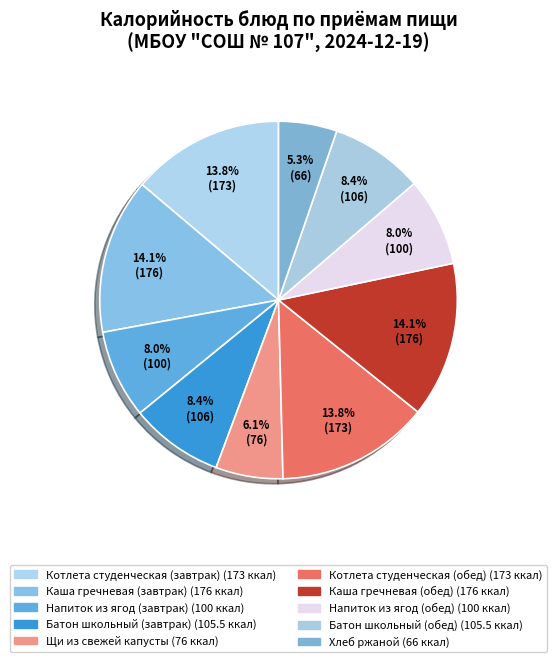

What portion of the pie excludes Котлета студенческая (завтрак)?

86.2%